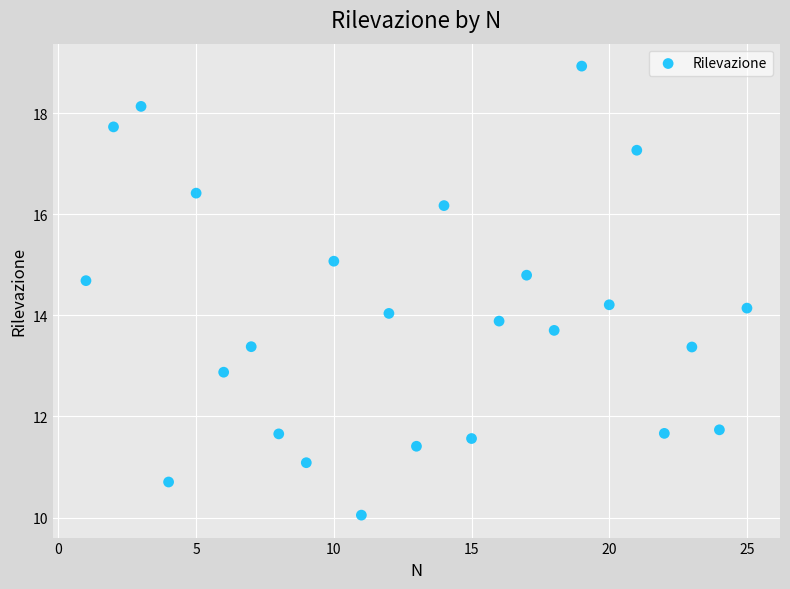

What is the range of Y values (max minus min)?

8.9